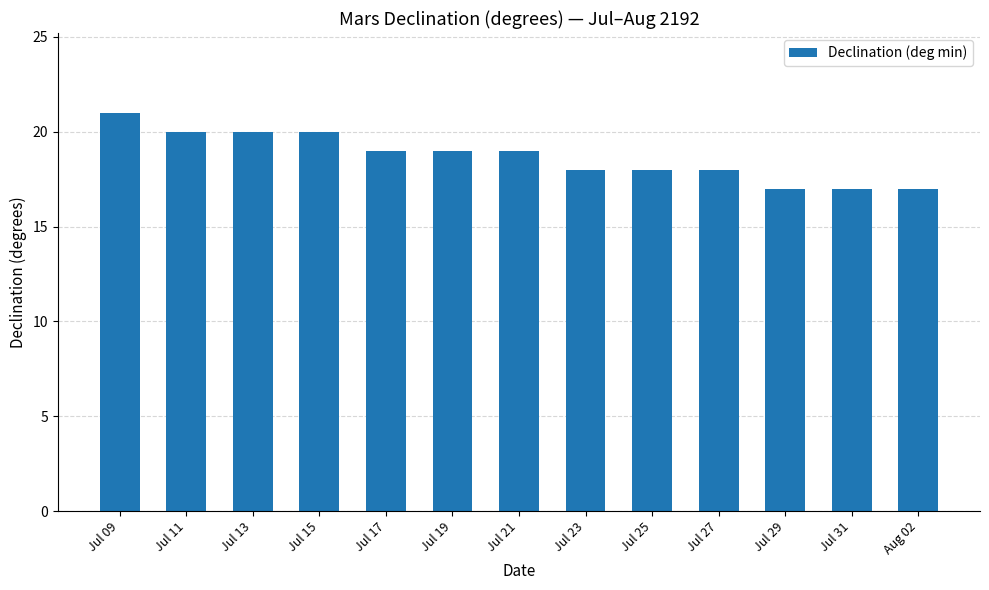

What is the smallest value displayed?

17